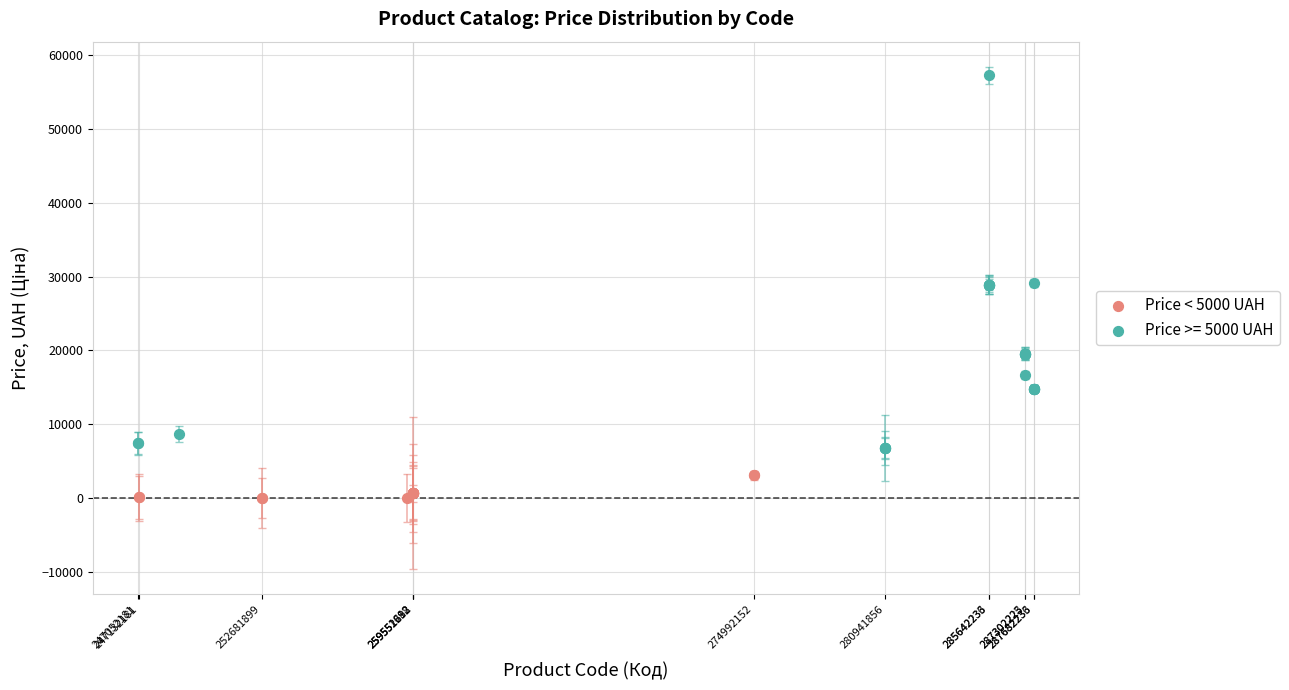

Which series reaches the minimum Y coordinate?

Price < 5000 UAH